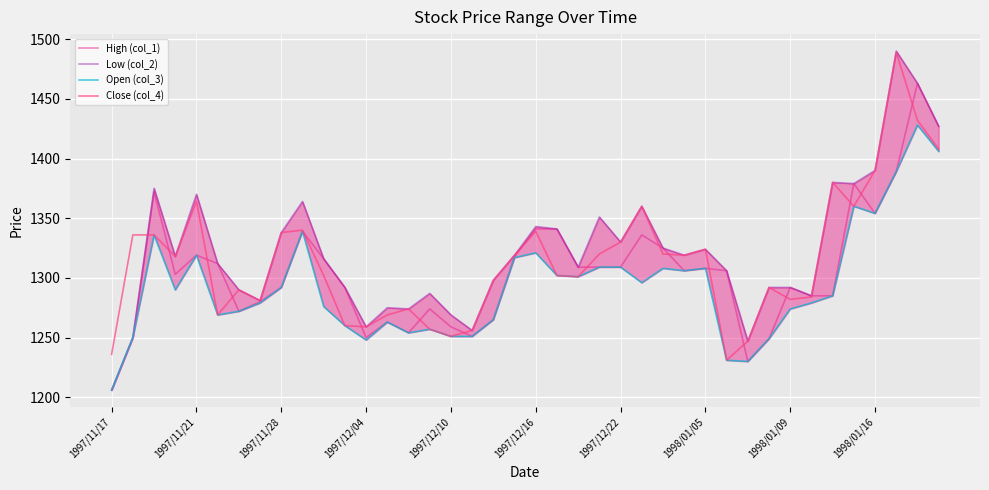

Reading left to right, list all the values displayed in this chart.

High (col_1): 1206	1250	1372	1303	1319	1312	1272	1280	1292	1339	1316	1292	1250	1263	1254	1274	1259	1251	1265	1318	1341	1341	1309	1309	1309	1336	1325	1306	1308	1306	1230	1249	1292	1285	1285	1379	1354	1389	1463	1427
Low (col_2): 1206	1250	1375	1318	1370	1312	1290	1281	1338	1364	1316	1292	1259	1275	1274	1287	1269	1256	1298	1319	1343	1341	1309	1351	1330	1360	1325	1319	1324	1306	1247	1292	1292	1285	1380	1379	1390	1490	1463	1427
Open (col_3): 1206	1250	1336	1290	1319	1269	1272	1279	1292	1339	1276	1260	1248	1263	1254	1257	1251	1251	1265	1317	1321	1302	1301	1309	1309	1296	1308	1306	1308	1231	1230	1249	1274	1279	1285	1360	1354	1389	1428	1406
Close (col_4): 1236	1336	1336	1318	1364	1269	1290	1281	1338	1340	1302	1260	1259	1269	1274	1257	1251	1256	1298	1319	1339	1302	1301	1320	1330	1360	1320	1319	1324	1231	1247	1292	1282	1284	1380	1360	1390	1489	1432	1408